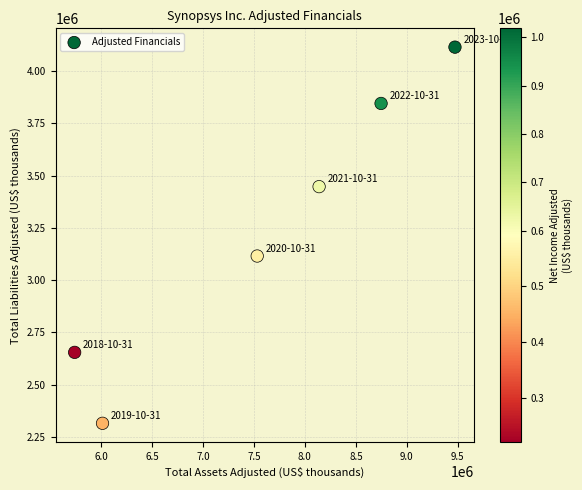

What is the range of X values (max minus min)?

3730409